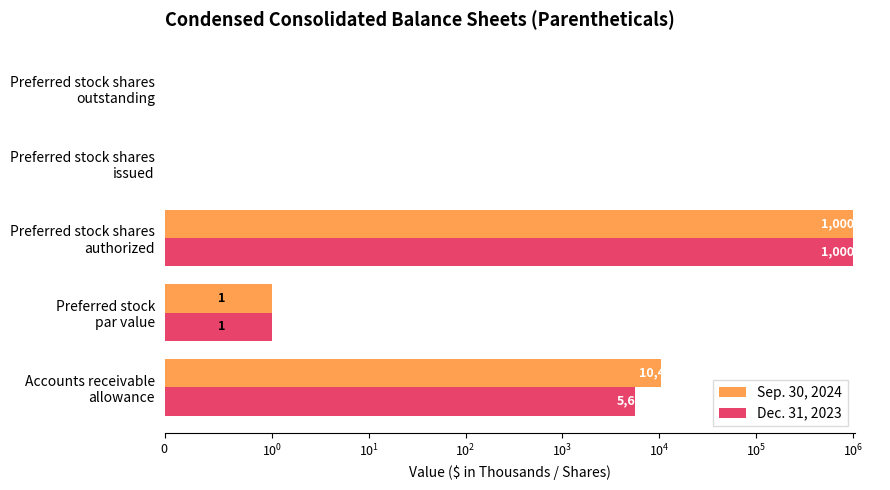

What is the difference between the second highest and minimum values in the Sep. 30, 2024 series?

10461